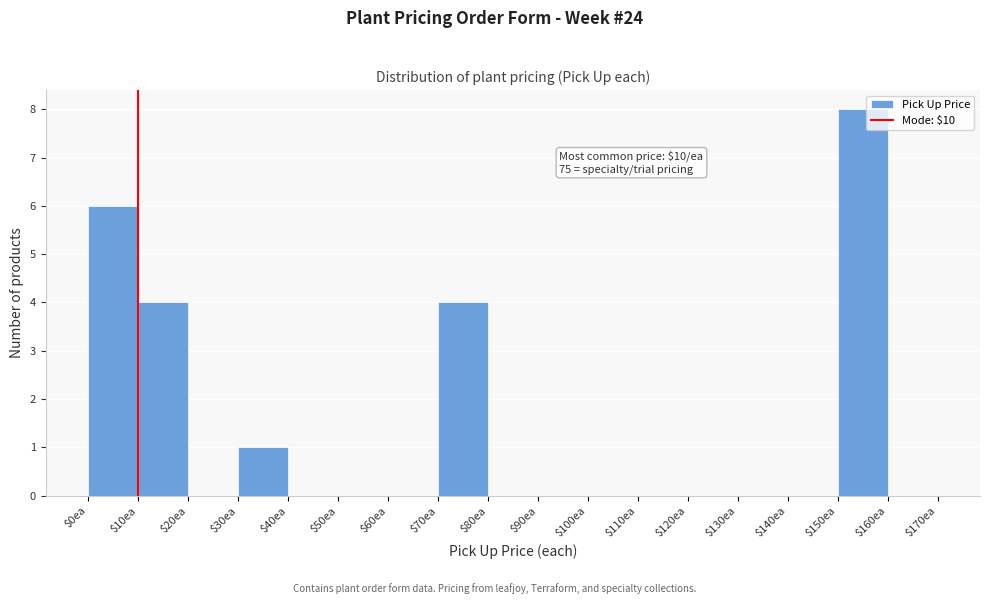

Which range on the x-axis has the tallest bar?

150 to 160